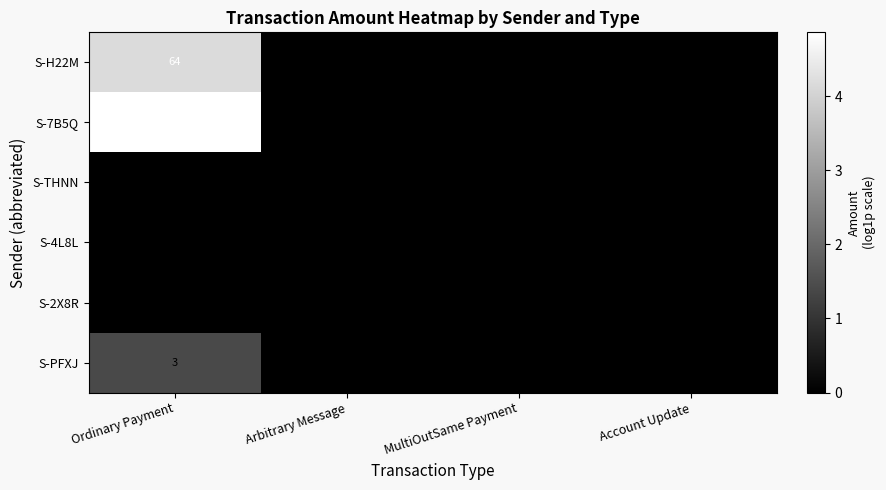

At how many categories does at least one series exceed 2?

1